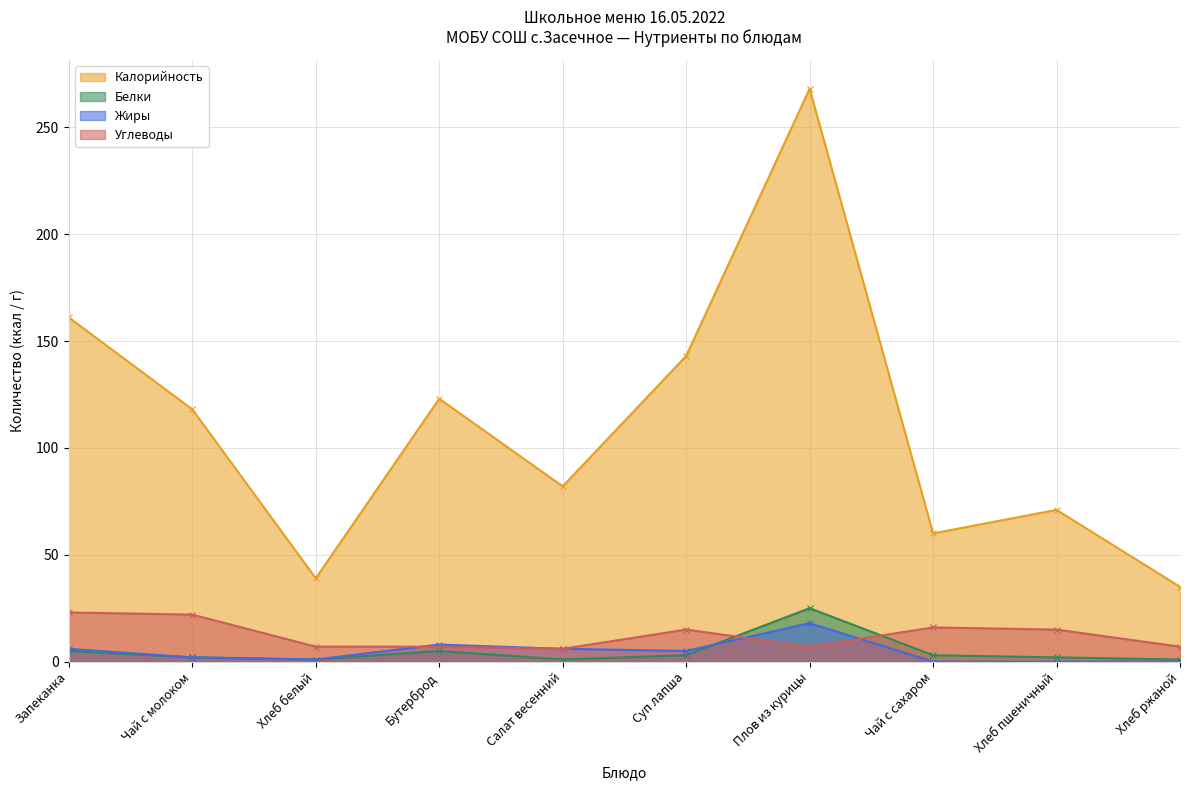

At Бутерброд, list the series in order from smallest to largest.

Белки, Углеводы, Жиры, Калорийность